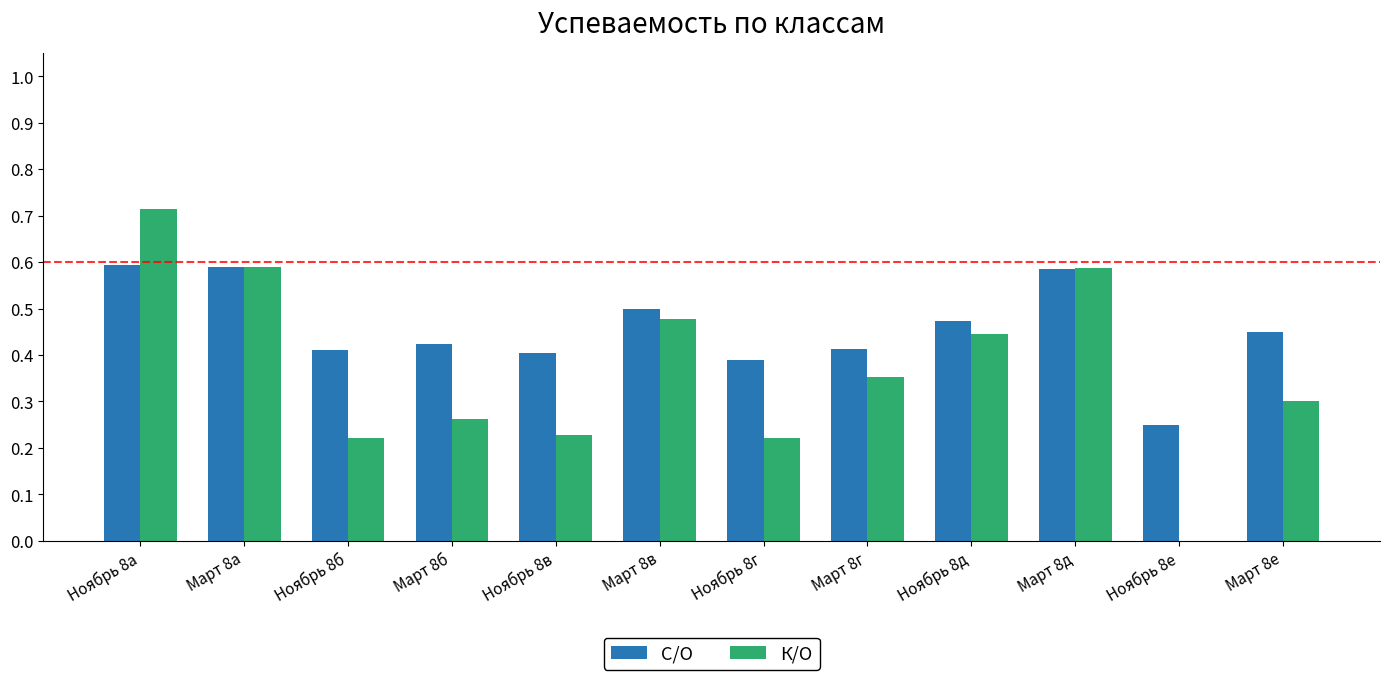

The value of К/О at Март 8а is 0.4. True or false?

False